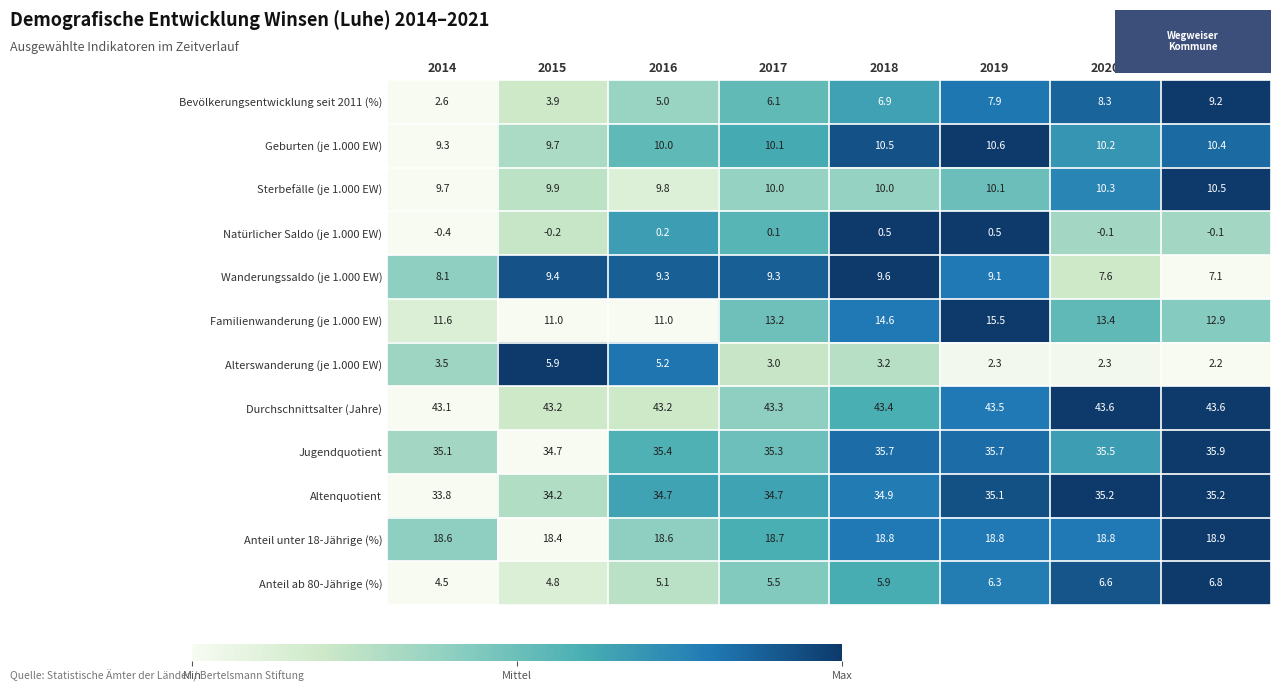

At 2018, list the series in order from largest to smallest.

Durchschnittsalter (Jahre), Jugendquotient, Altenquotient, Anteil unter 18-Jährige (%), Familienwanderung (je 1.000 EW), Geburten (je 1.000 EW), Sterbefälle (je 1.000 EW), Wanderungssaldo (je 1.000 EW), Bevölkerungsentwicklung seit 2011 (%), Anteil ab 80-Jährige (%), Alterswanderung (je 1.000 EW), Natürlicher Saldo (je 1.000 EW)